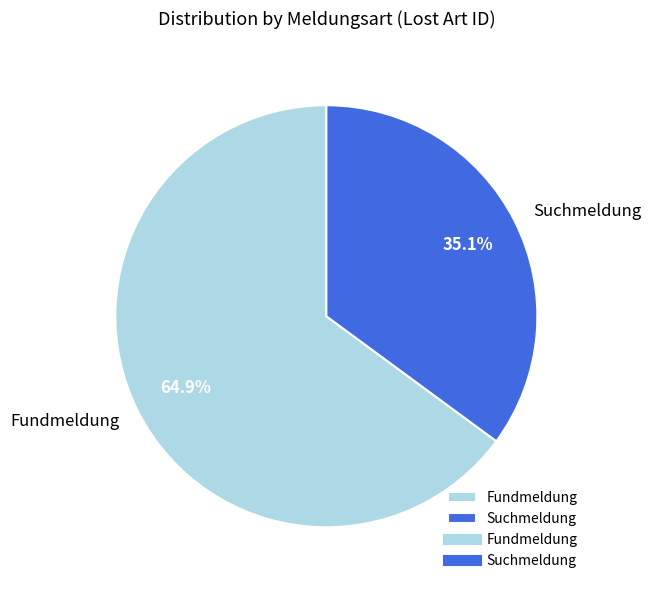

To the nearest percent, what is the difference between the largest and smallest slice percentages?

30%